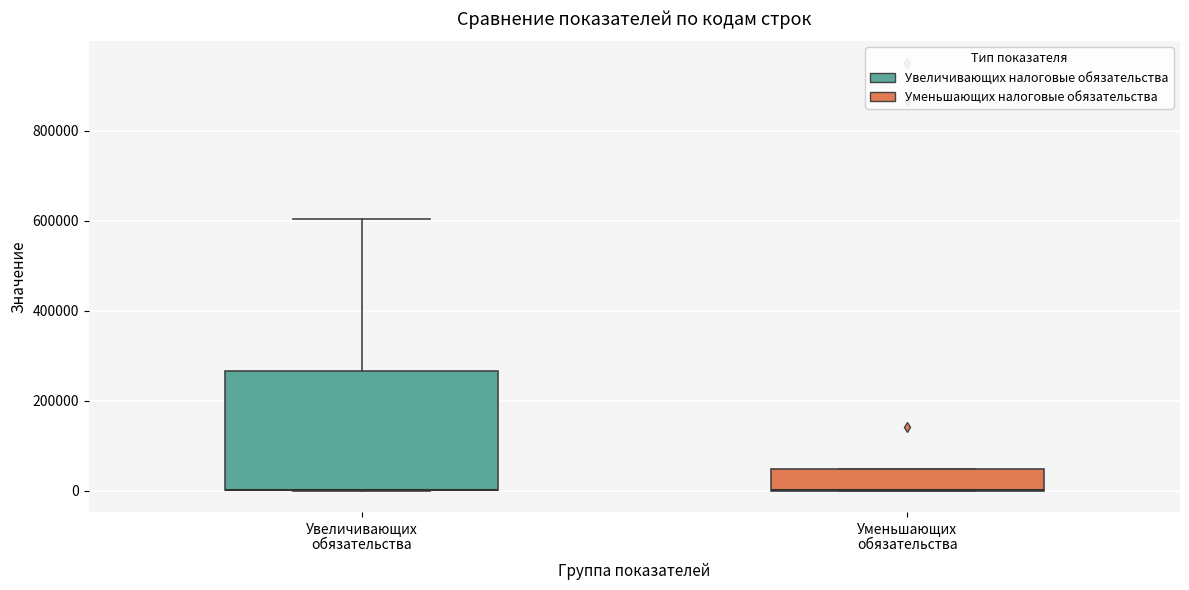

Reading left to right, read every box against the y-axis: the position of its median line, the range the box covers, and the ends of its whiskers. The values are not printed on the chart, so give them approximately, as read against the axis.

Увеличивающих обязательства: median 0 (drawn on the box's lower edge), box 0 to 260000, whiskers 0 to 600000
Уменьшающих обязательства: median 0 (drawn on the box's lower edge), box 0 to 40000, whiskers 0 to 40000